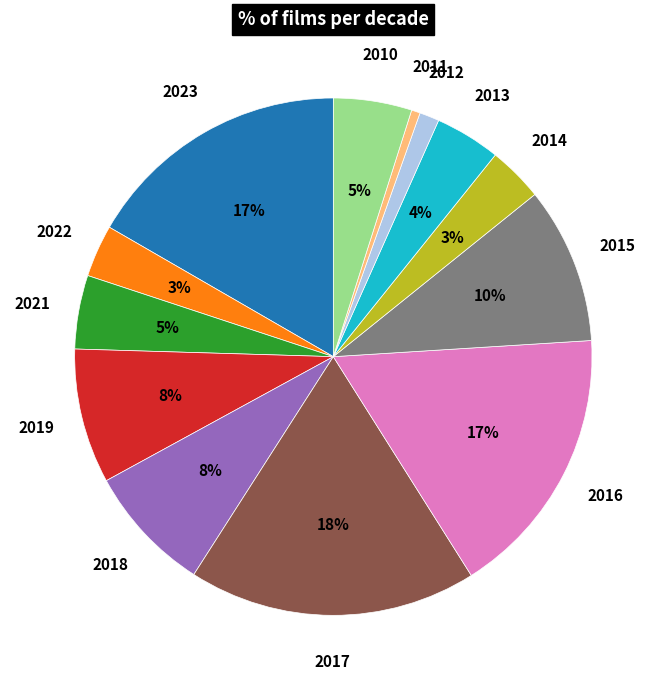

Does any single category account for the majority?

No